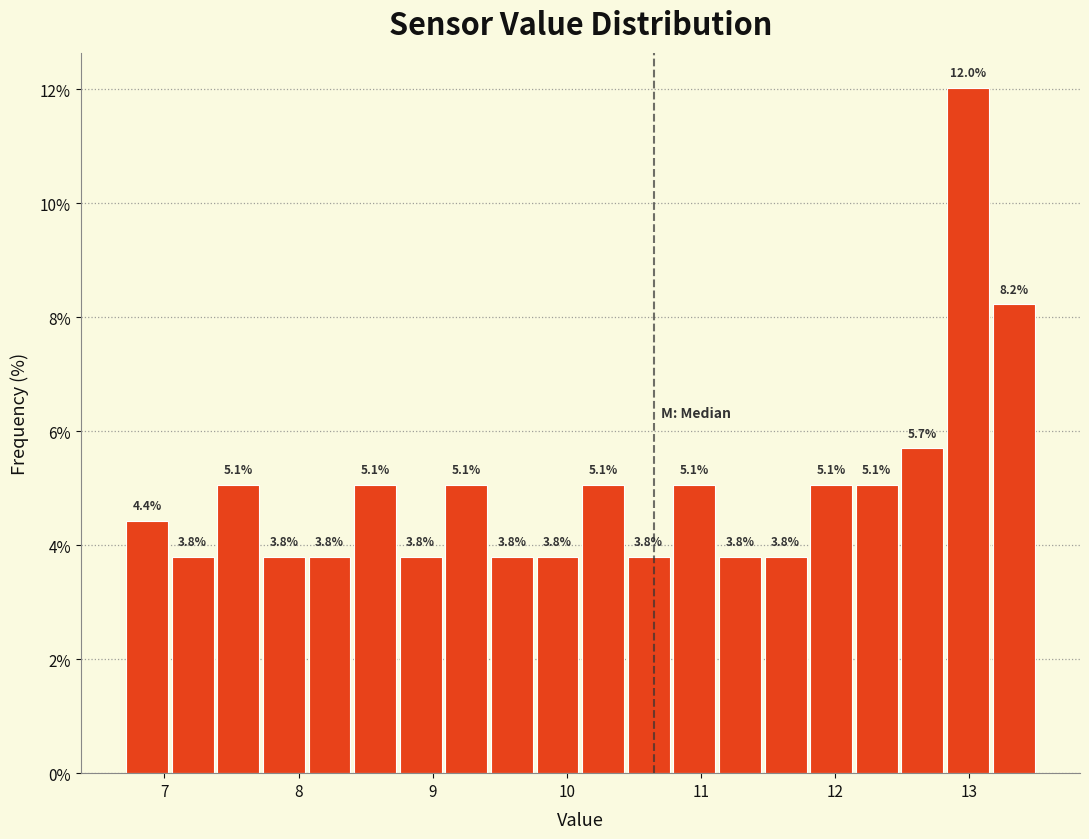

Around what value on the x-axis is the tallest bar? Give the approximate position of its centre, as read against the axis.

13.0